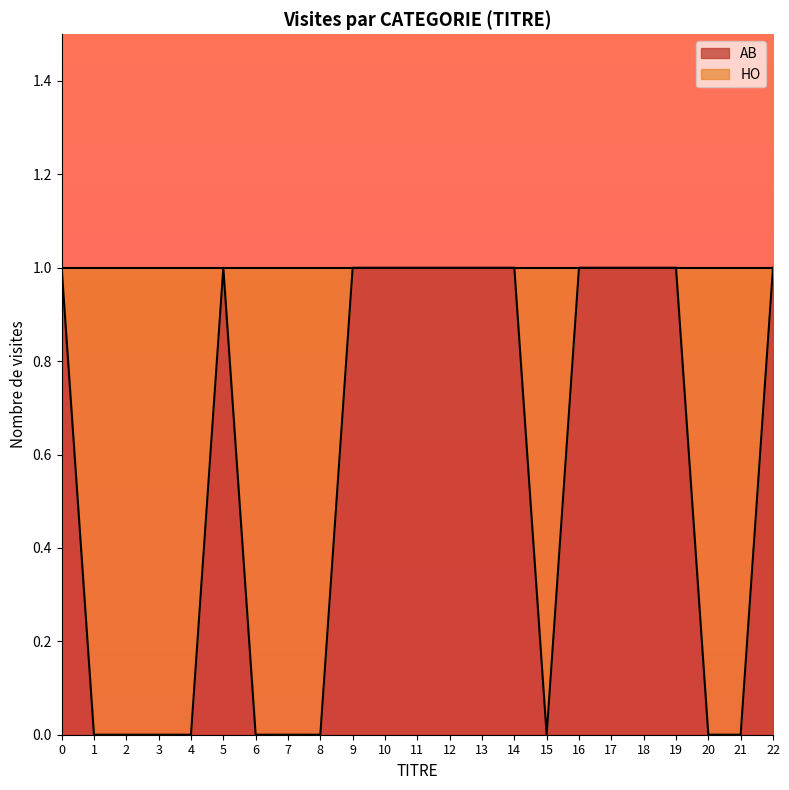

Reading left to right, extract all data points from this chart.

1	0	0	0	0	1	0	0	0	1	1	1	1	1	1	0	1	1	1	1	0	0	1